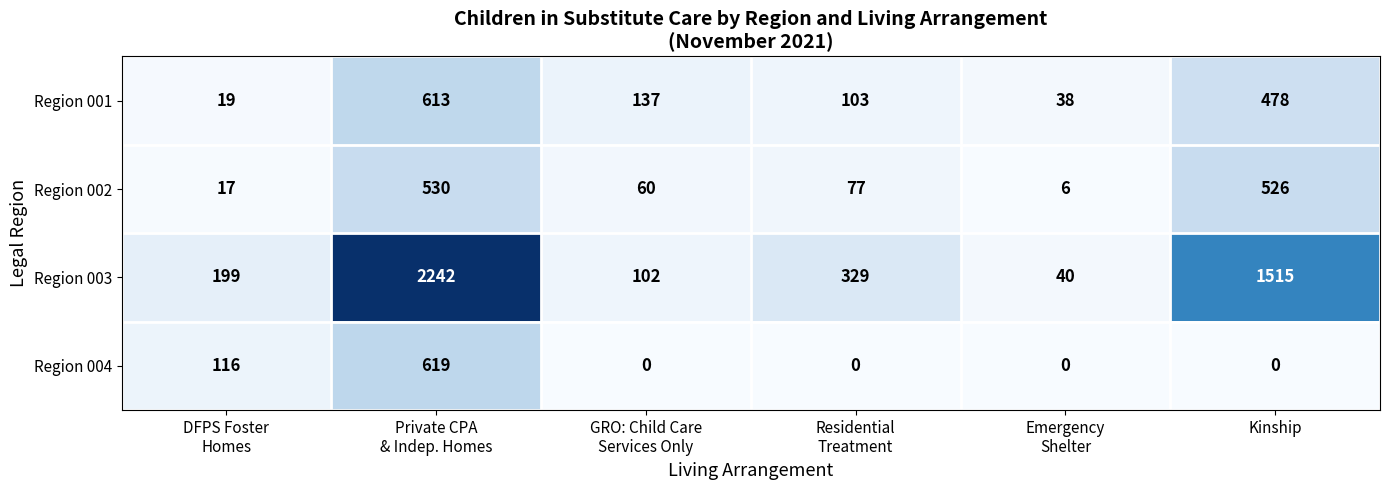

What is the sum of all Region 001 values?

1388